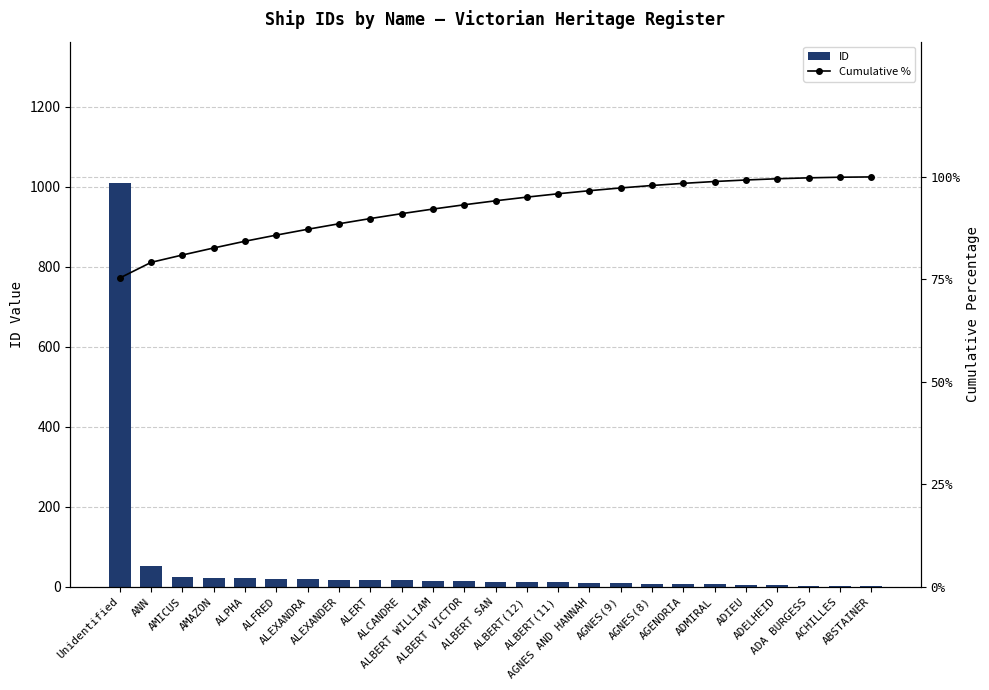

What is the sum of all Cumulative % values?

2303.1